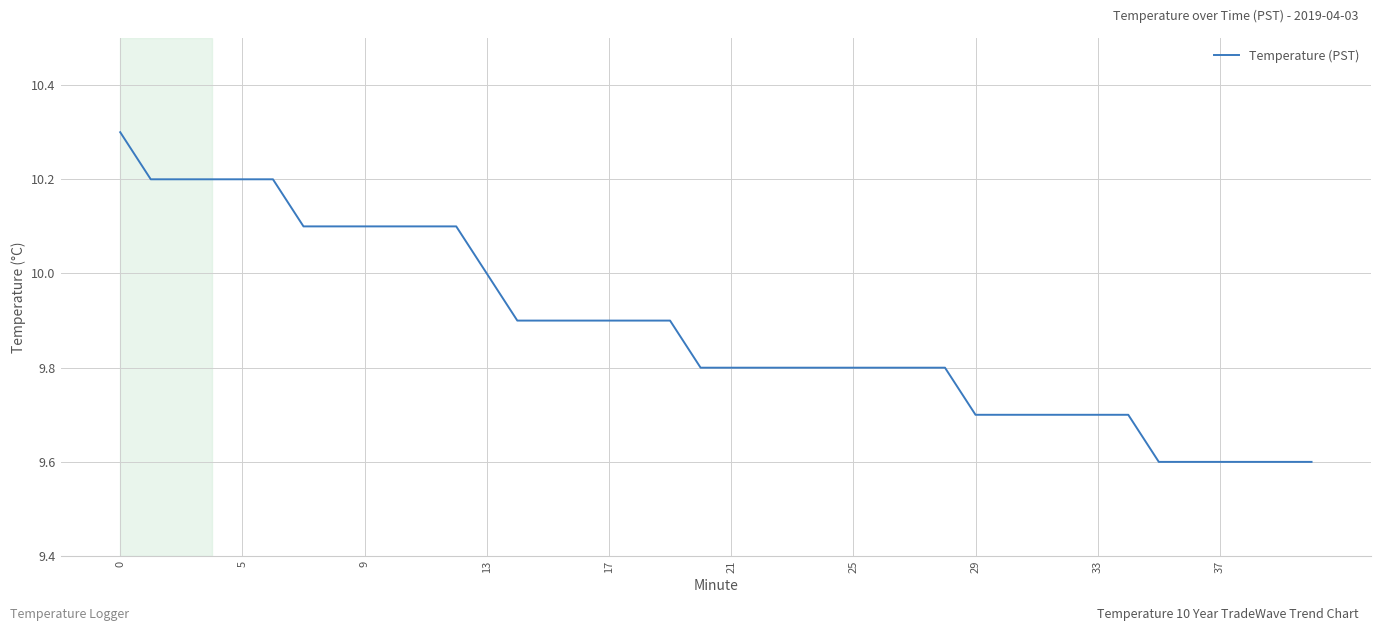

What is the minimum value shown in the chart?

9.6